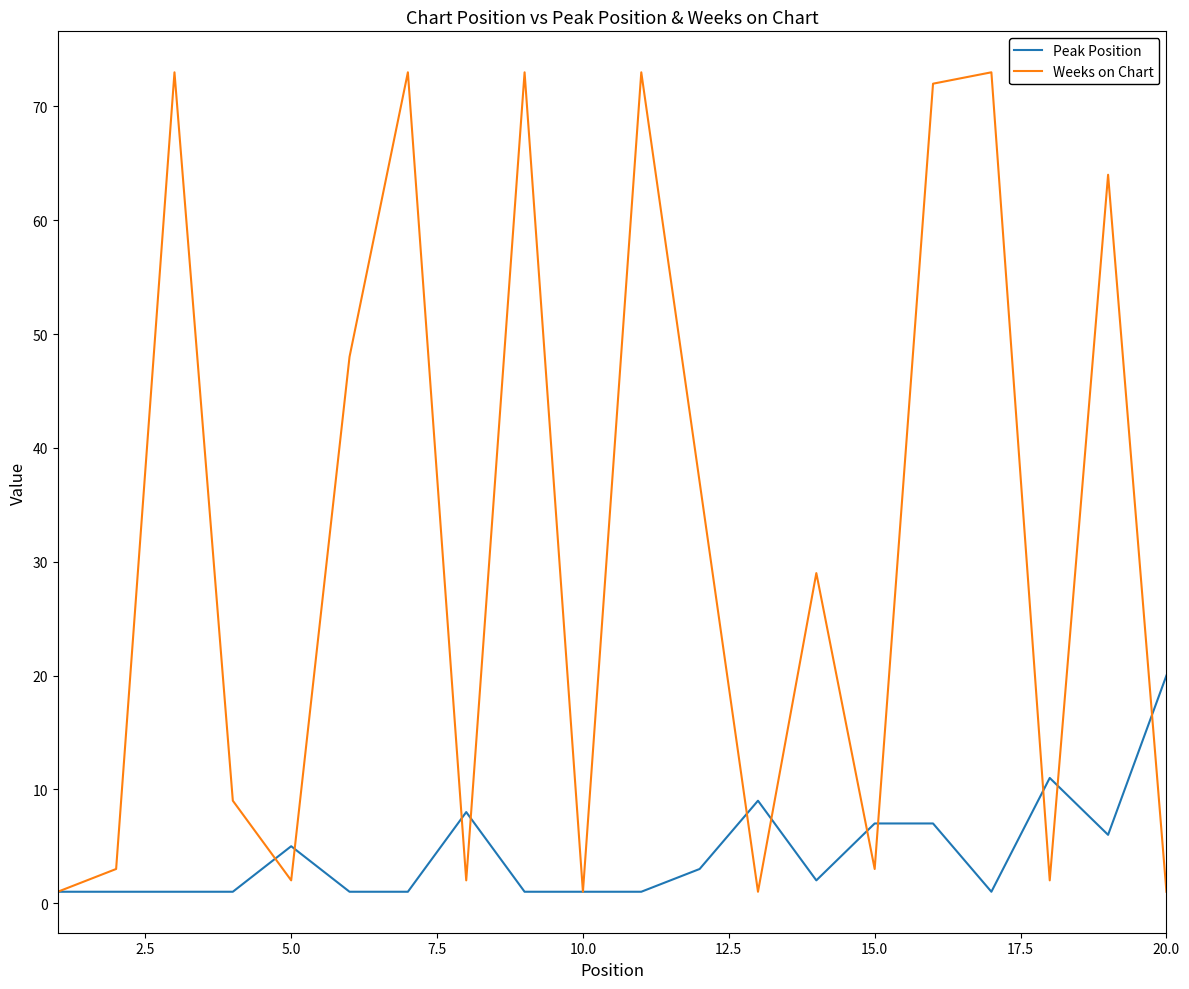

Which series has the widest spread of values?

Weeks on Chart